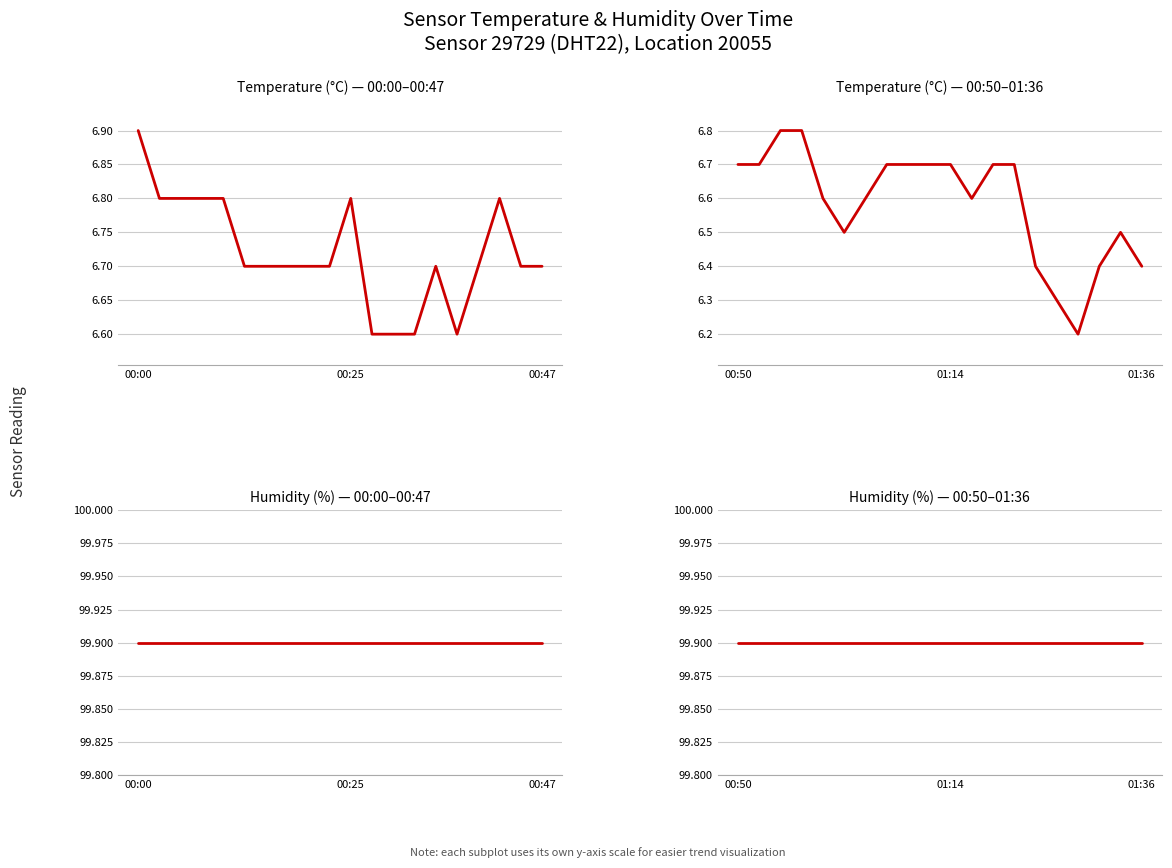

How many categories are shown in the chart?

20